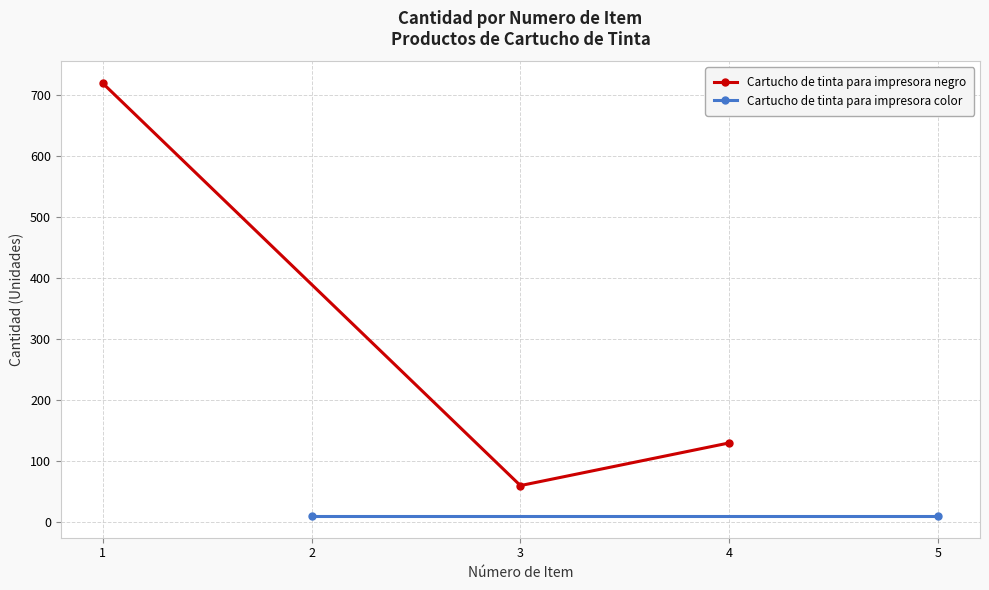

Count the number of values greater than 130.

1